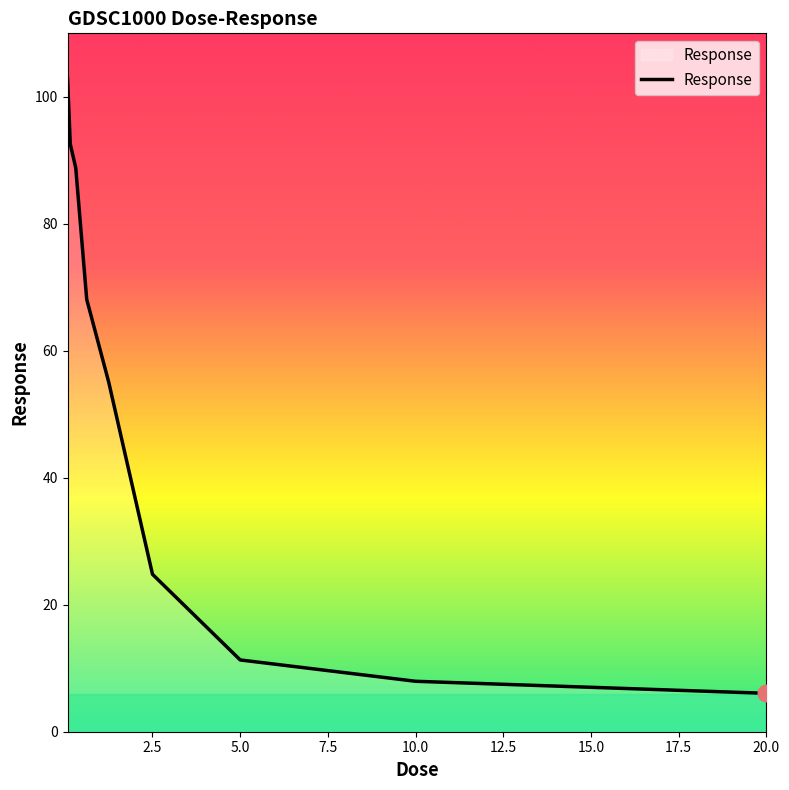

What is the difference between the maximum and minimum values?

96.9